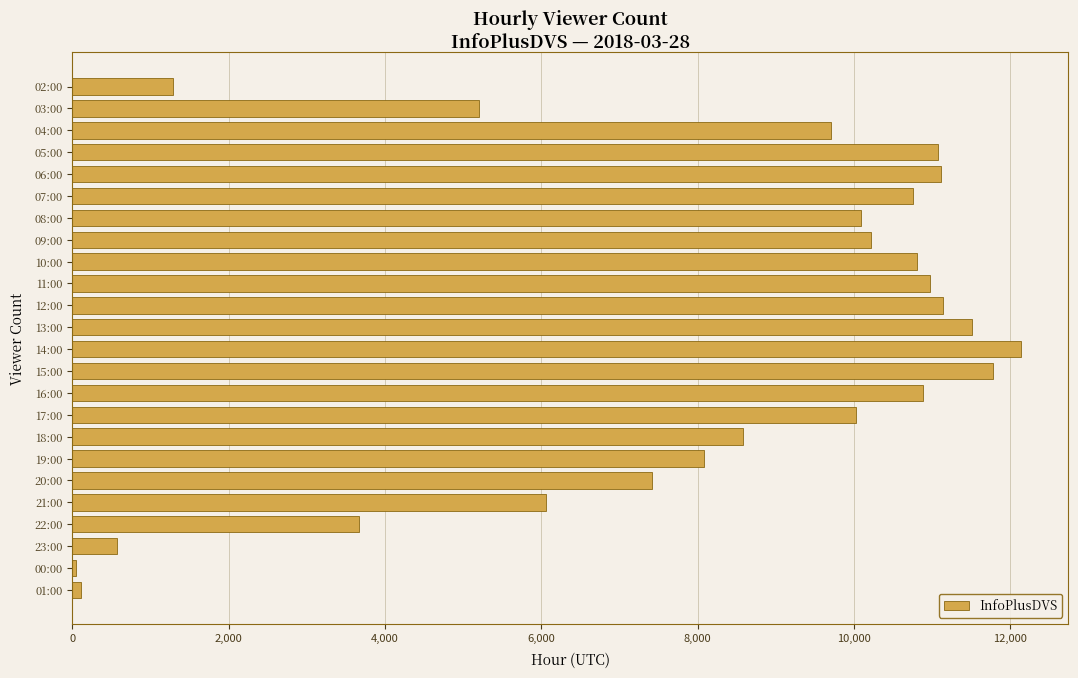

Approximately how many times larger is the value at 15:00 compared to 18:00?

1.4